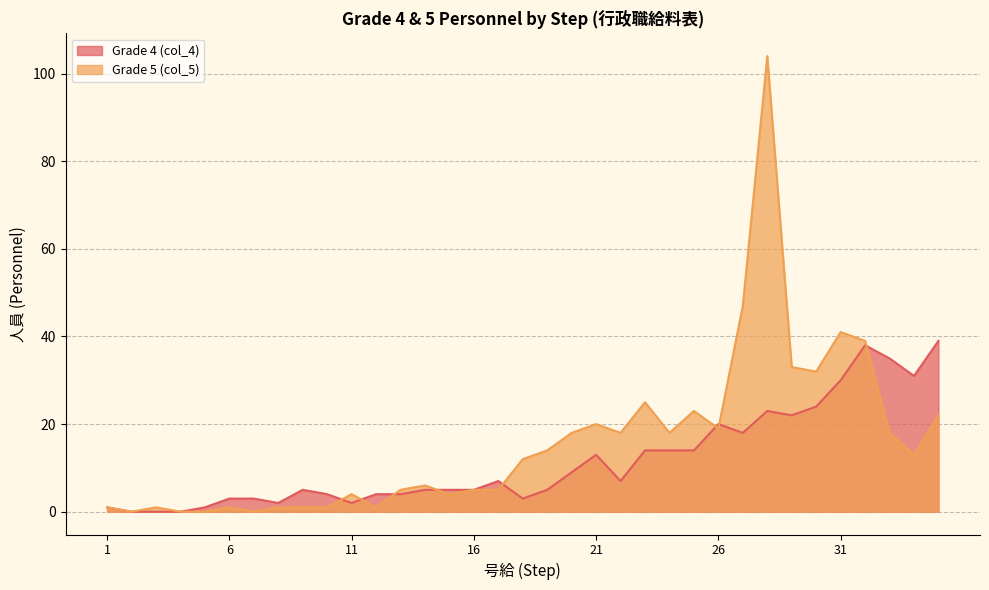

Reading right to left, transcribe all the data shown in this chart.

Grade 4 (col_4): 39	31	35	38	30	24	22	23	18	20	14	14	14	7	13	9	5	3	7	5	5	5	4	4	2	4	5	2	3	3	1	0	0	0	1
Grade 5 (col_5): 22	13	18	39	41	32	33	104	47	19	23	18	25	18	20	18	14	12	5	5	4	6	5	1	4	1	1	1	0	1	0	0	1	0	1